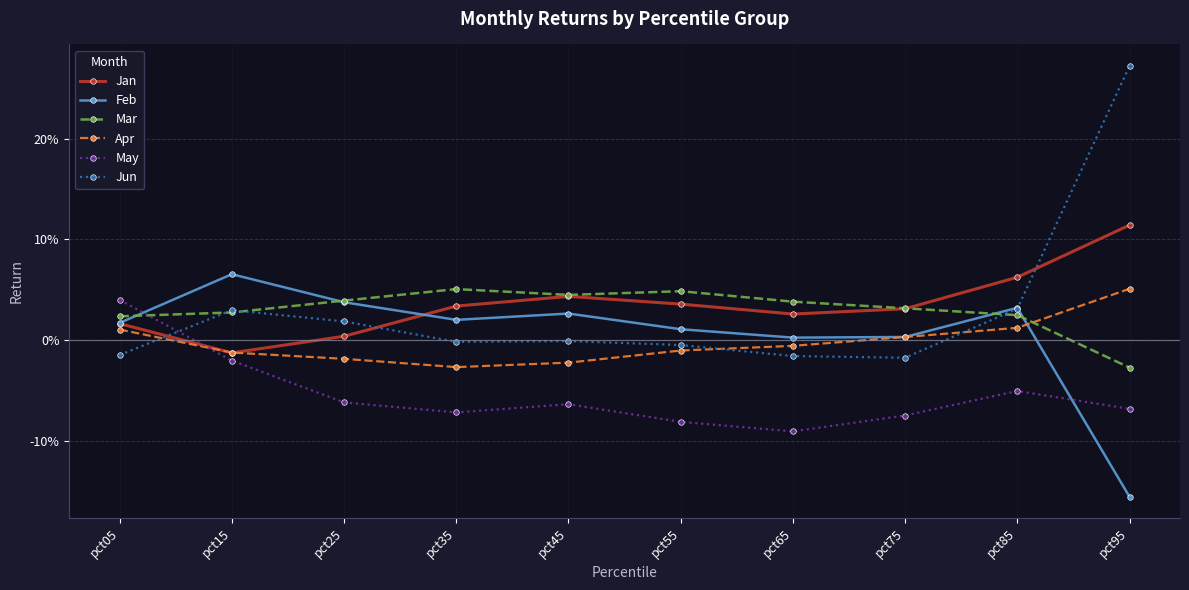

What are all the series names shown in the legend?

Jan, Feb, Mar, Apr, May, Jun